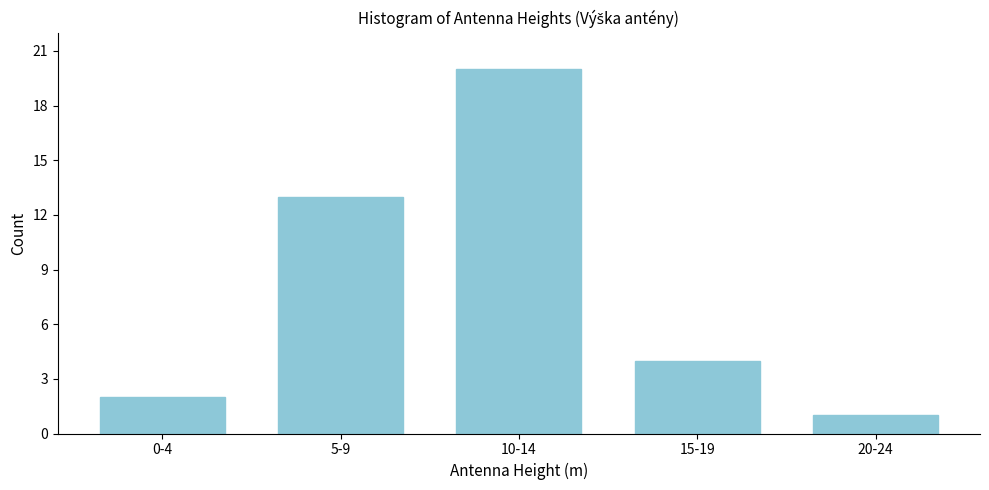

Reading left to right, extract all data points from this chart.

0-4=2	5-9=13	10-14=20	15-19=4	20-24=1